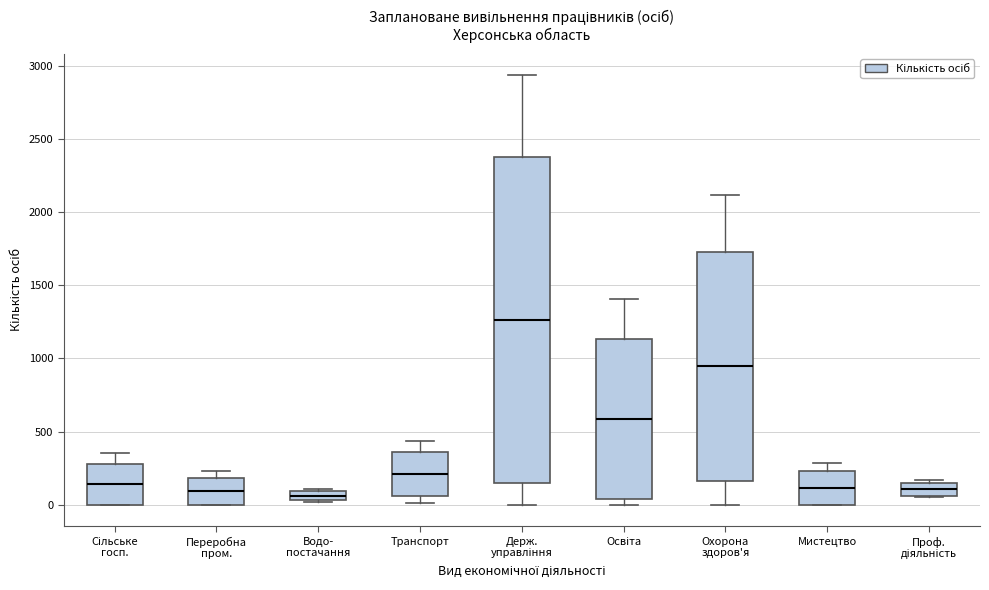

Comparing the boxes themselves (not the whiskers), which one is the tallest?

Держ. управління